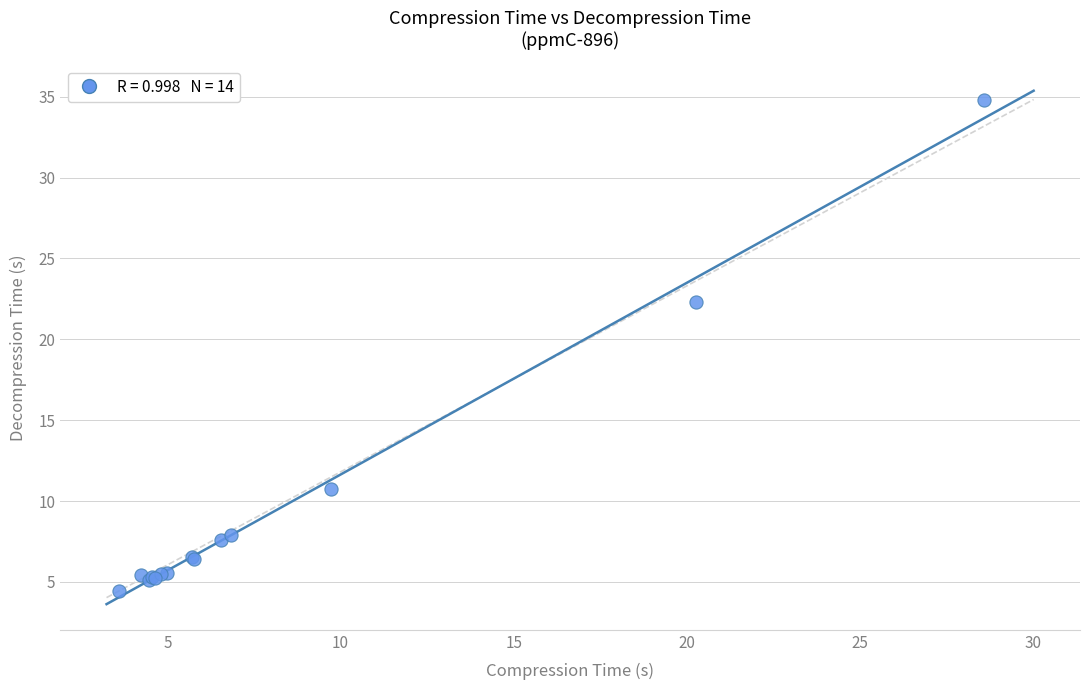

What Y value in the scatter plot is closest to 19?

22.3